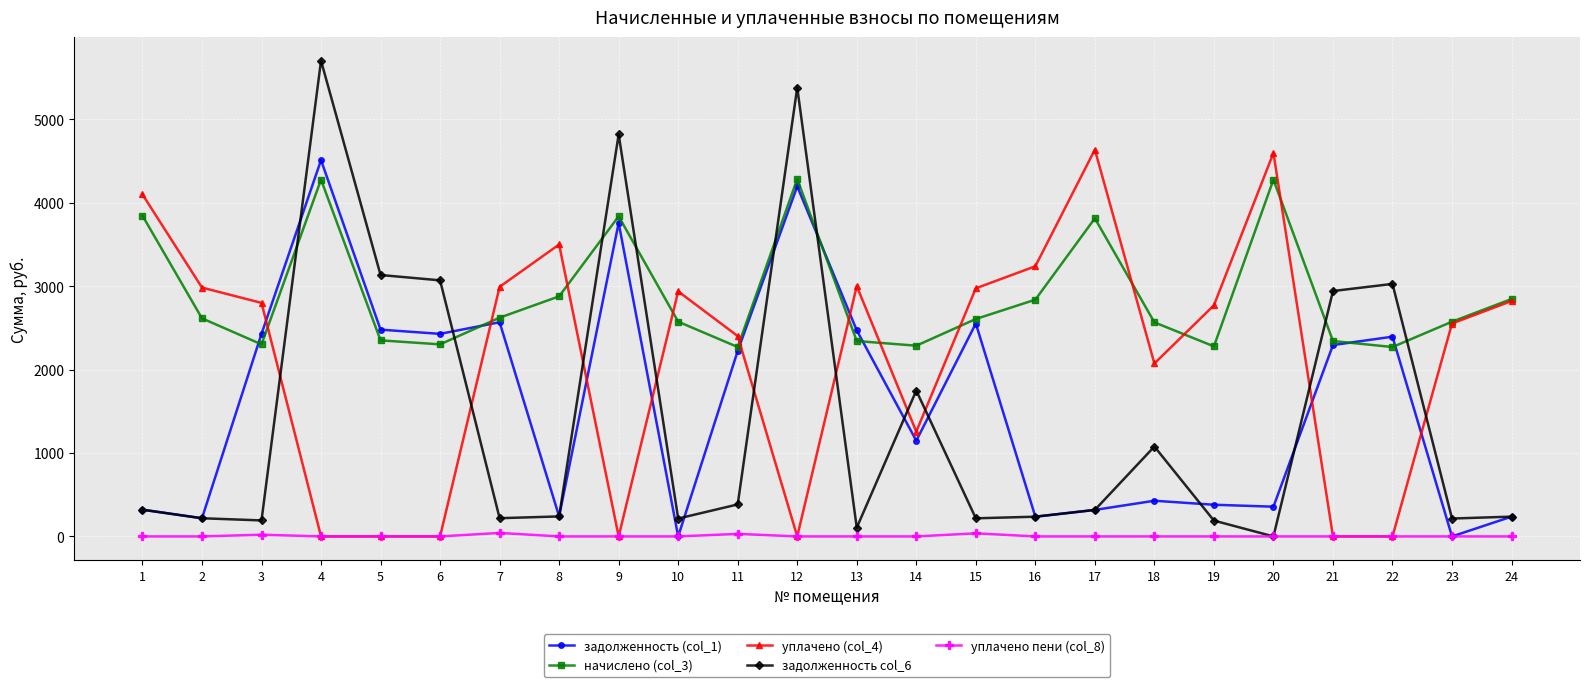

How many data points in уплачено (col_4) are less than 2798?

12